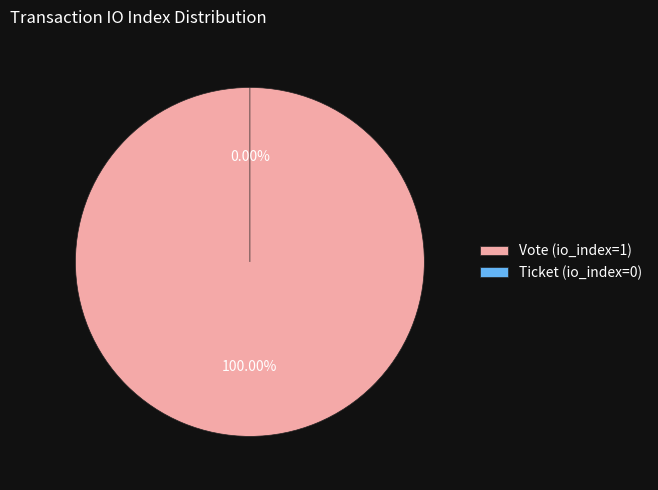

Does Ticket (io_index=0) account for over 50% of the chart?

No